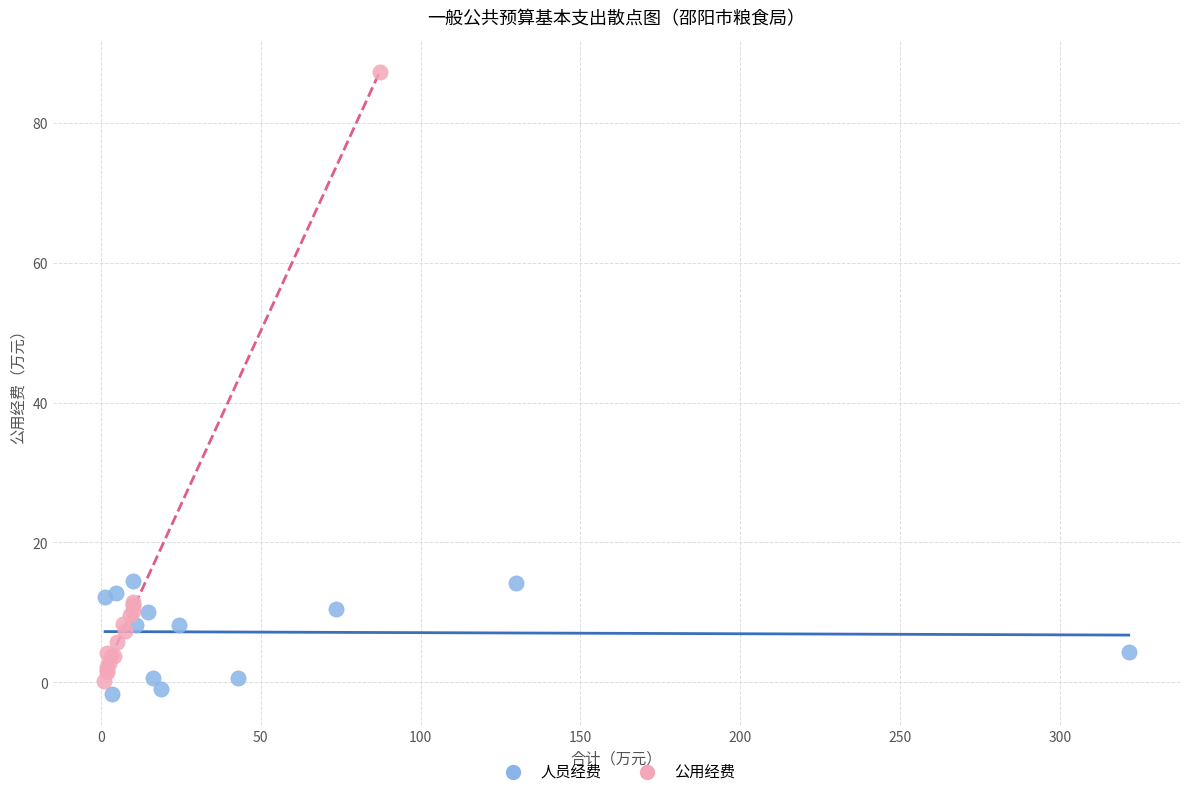

Which series has the widest spread of Y values?

公用经费